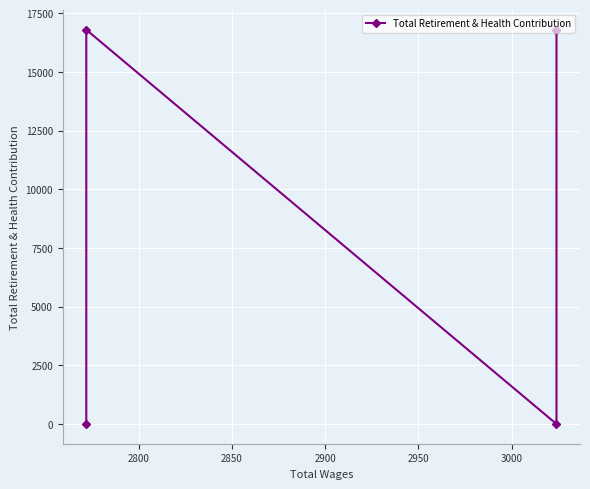

What is the average value?

10081